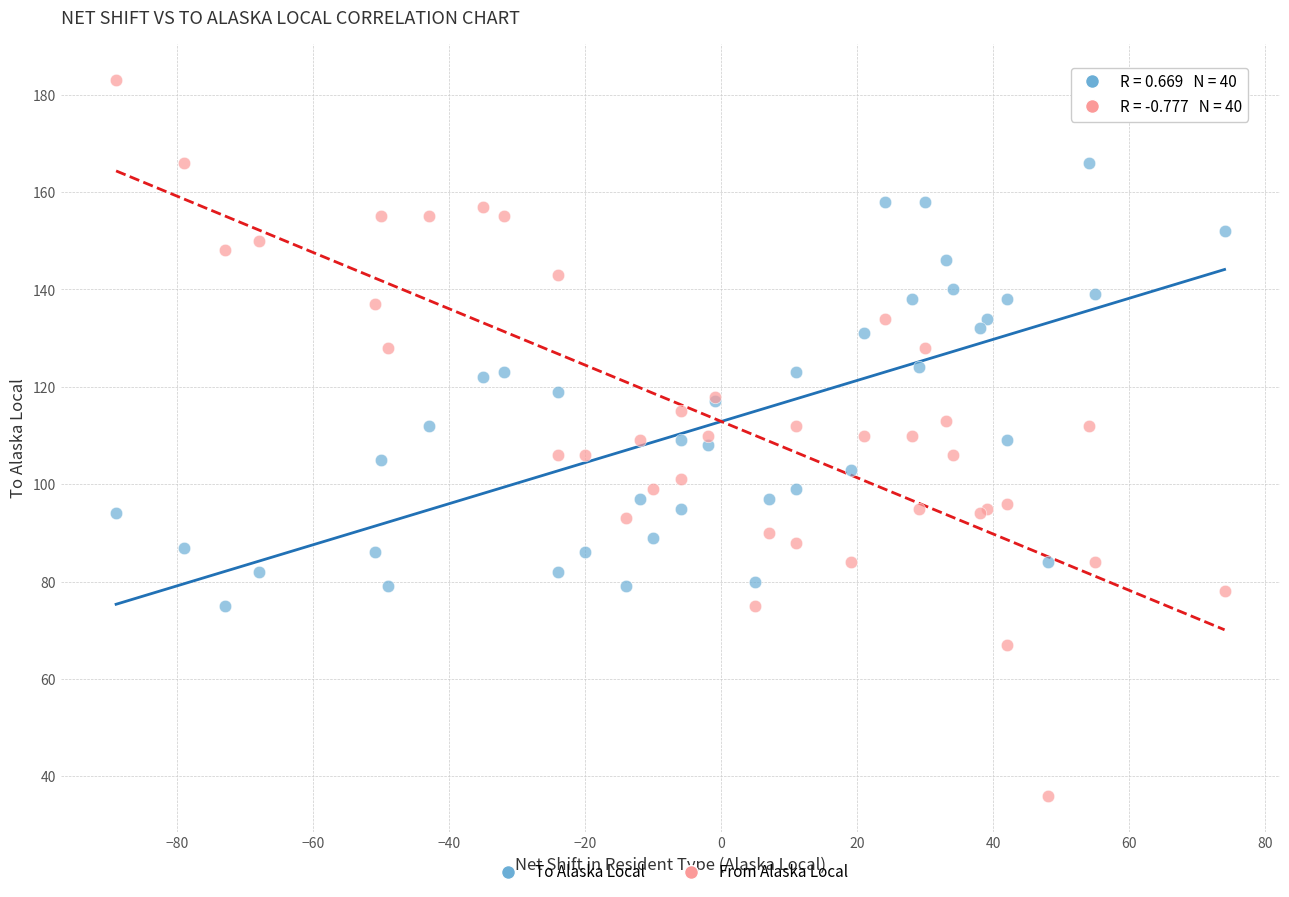

What is the X range (max minus min) for the scatter plot?

163